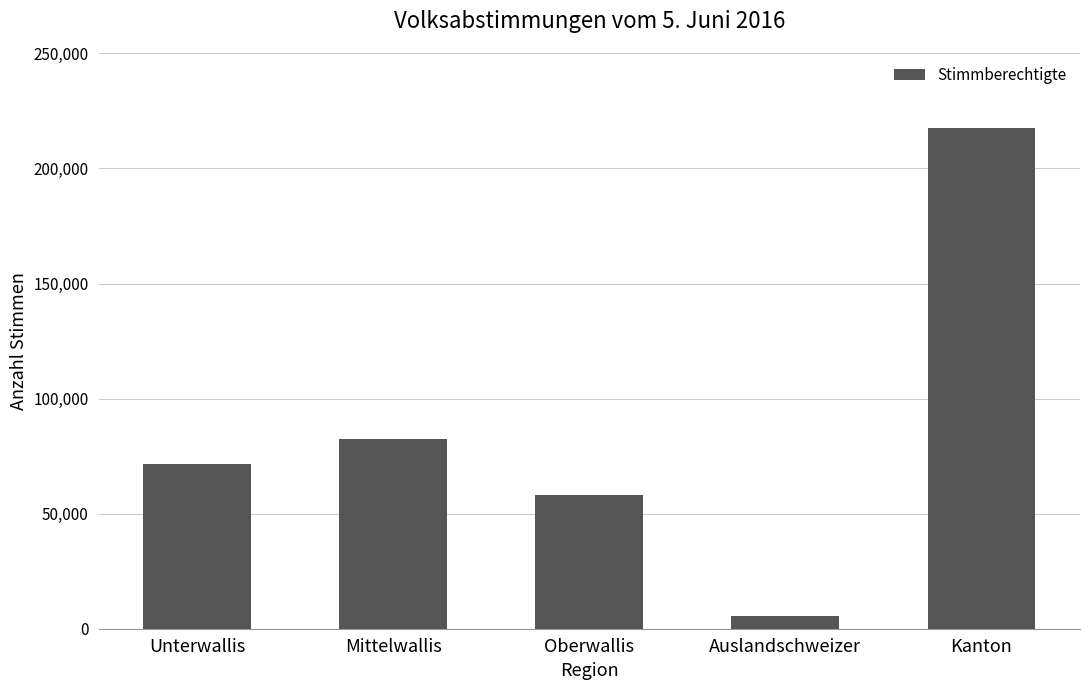

What is the difference between the values at Unterwallis and Mittelwallis?

10858